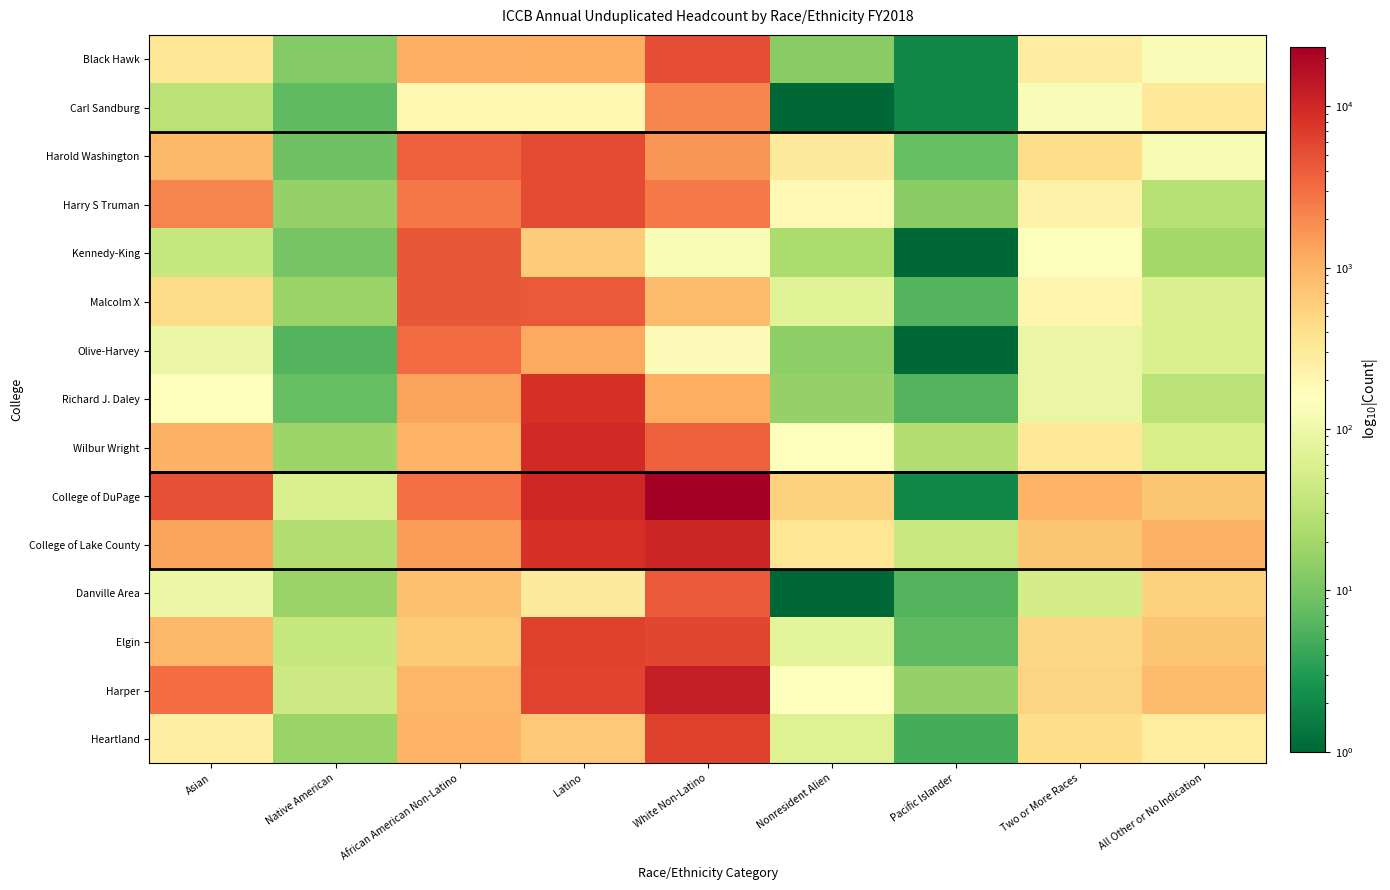

Reading left to right, what are all the values shown in this chart?

Black Hawk: Asian=328.0	Native American=12.0	African American Non-Latino=1053.0	Latino=1130.0	White Non-Latino=5172.0	Nonresident Alien=13.0	Pacific Islander=2.0	Two or More Races=266.0	All Other or No Indication=134.0
Carl Sandburg: Asian=31.0	Native American=7.0	African American Non-Latino=196.0	Latino=200.0	White Non-Latino=2129.0	Nonresident Alien=0.1	Pacific Islander=2.0	Two or More Races=135.0	All Other or No Indication=318.0
Harold Washington: Asian=922.0	Native American=9.0	African American Non-Latino=3835.0	Latino=5322.0	White Non-Latino=1649.0	Nonresident Alien=296.0	Pacific Islander=8.0	Two or More Races=428.0	All Other or No Indication=124.0
Harry S Truman: Asian=2097.0	Native American=16.0	African American Non-Latino=2691.0	Latino=5347.0	White Non-Latino=2562.0	Nonresident Alien=184.0	Pacific Islander=13.0	Two or More Races=233.0	All Other or No Indication=29.0
Kennedy-King: Asian=40.0	Native American=10.0	African American Non-Latino=4403.0	Latino=611.0	White Non-Latino=130.0	Nonresident Alien=24.0	Pacific Islander=1.0	Two or More Races=142.0	All Other or No Indication=20.0
Malcolm X: Asian=455.0	Native American=17.0	African American Non-Latino=4408.0	Latino=4265.0	White Non-Latino=854.0	Nonresident Alien=70.0	Pacific Islander=6.0	Two or More Races=208.0	All Other or No Indication=64.0
Olive-Harvey: Asian=95.0	Native American=6.0	African American Non-Latino=3268.0	Latino=1187.0	White Non-Latino=172.0	Nonresident Alien=14.0	Pacific Islander=0.1	Two or More Races=89.0	All Other or No Indication=61.0
Richard J. Daley: Asian=148.0	Native American=8.0	African American Non-Latino=1300.0	Latino=8763.0	White Non-Latino=1137.0	Nonresident Alien=16.0	Pacific Islander=6.0	Two or More Races=89.0	All Other or No Indication=31.0
Wilbur Wright: Asian=1033.0	Native American=18.0	African American Non-Latino=992.0	Latino=9842.0	White Non-Latino=3746.0	Nonresident Alien=149.0	Pacific Islander=27.0	Two or More Races=308.0	All Other or No Indication=54.0
College of DuPage: Asian=5007.0	Native American=59.0	African American Non-Latino=2998.0	Latino=9896.0	White Non-Latino=23457.0	Nonresident Alien=557.0	Pacific Islander=2.0	Two or More Races=1000.0	All Other or No Indication=693.0
College of Lake County: Asian=1307.0	Native American=27.0	African American Non-Latino=1441.0	Latino=8452.0	White Non-Latino=10440.0	Nonresident Alien=340.0	Pacific Islander=41.0	Two or More Races=701.0	All Other or No Indication=1045.0
Danville Area: Asian=93.0	Native American=17.0	African American Non-Latino=788.0	Latino=294.0	White Non-Latino=4325.0	Nonresident Alien=1.0	Pacific Islander=6.0	Two or More Races=52.0	All Other or No Indication=548.0
Elgin: Asian=903.0	Native American=40.0	African American Non-Latino=636.0	Latino=6291.0	White Non-Latino=5925.0	Nonresident Alien=76.0	Pacific Islander=7.0	Two or More Races=497.0	All Other or No Indication=699.0
Harper: Asian=3047.0	Native American=45.0	African American Non-Latino=962.0	Latino=5938.0	White Non-Latino=12074.0	Nonresident Alien=157.0	Pacific Islander=16.0	Two or More Races=523.0	All Other or No Indication=856.0
Heartland: Asian=258.0	Native American=17.0	African American Non-Latino=1003.0	Latino=671.0	White Non-Latino=6240.0	Nonresident Alien=65.0	Pacific Islander=5.0	Two or More Races=411.0	All Other or No Indication=284.0